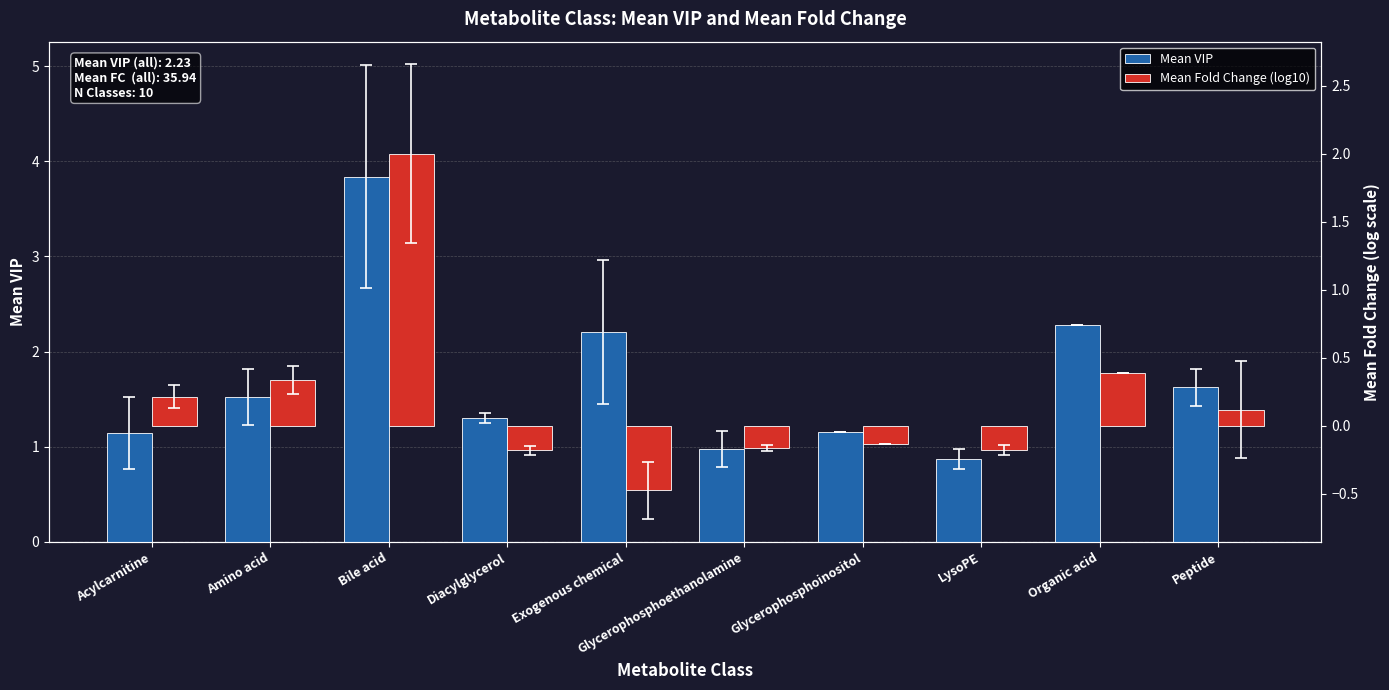

At which label does Mean Fold Change (log10) first exceed 0?

Acylcarnitine